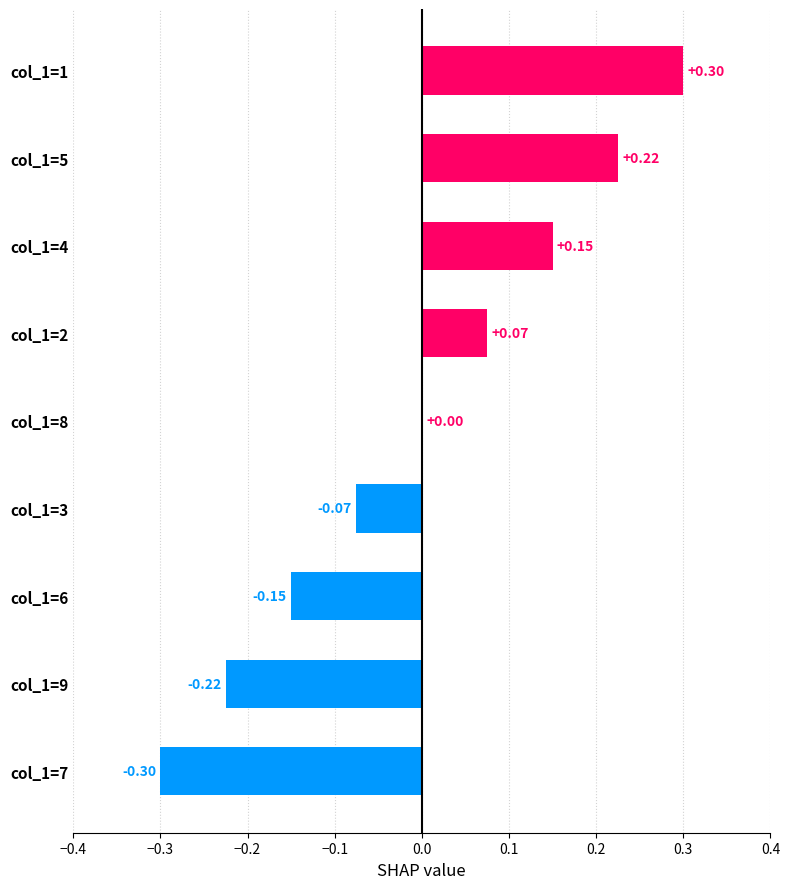

Between col_1=3 and col_1=9, which is larger?

col_1=3